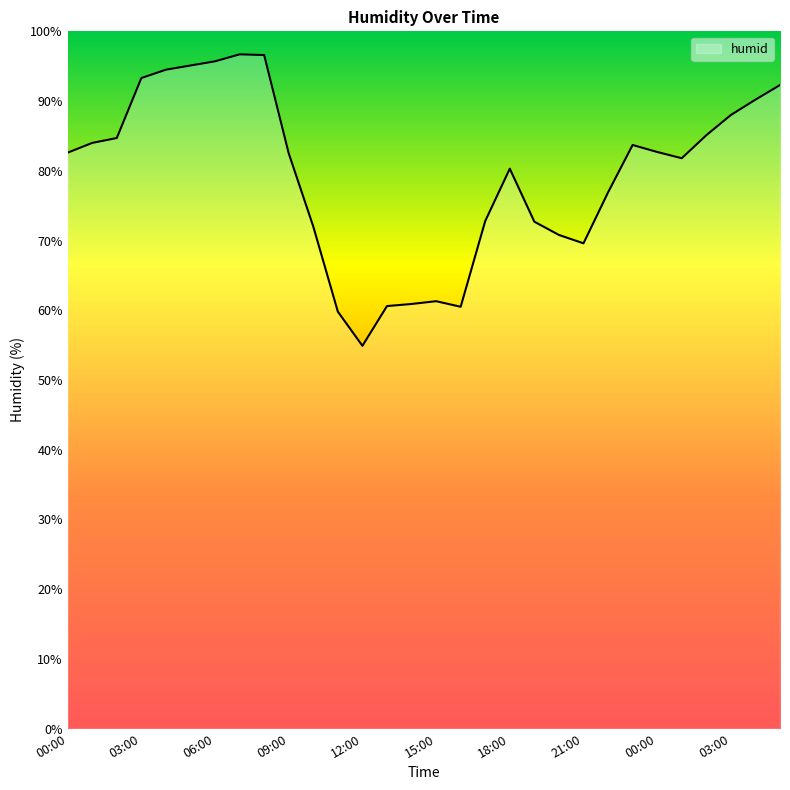

What is the difference between the maximum and minimum values?

41.8